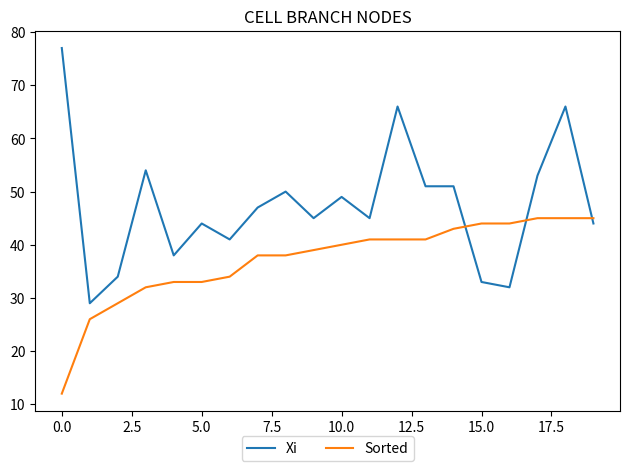

Rank the series by their average value, from lowest to highest.

Sorted, Xi